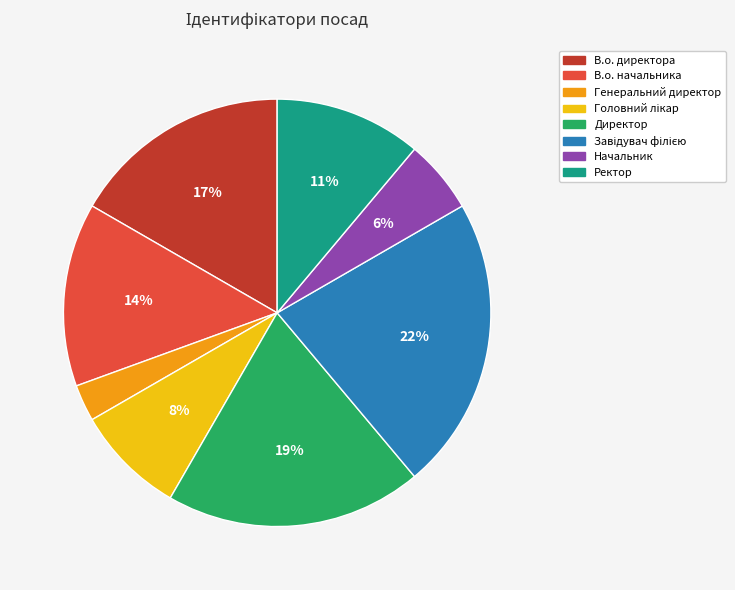

What percentage is the Директор slice, to the nearest percent?

19%